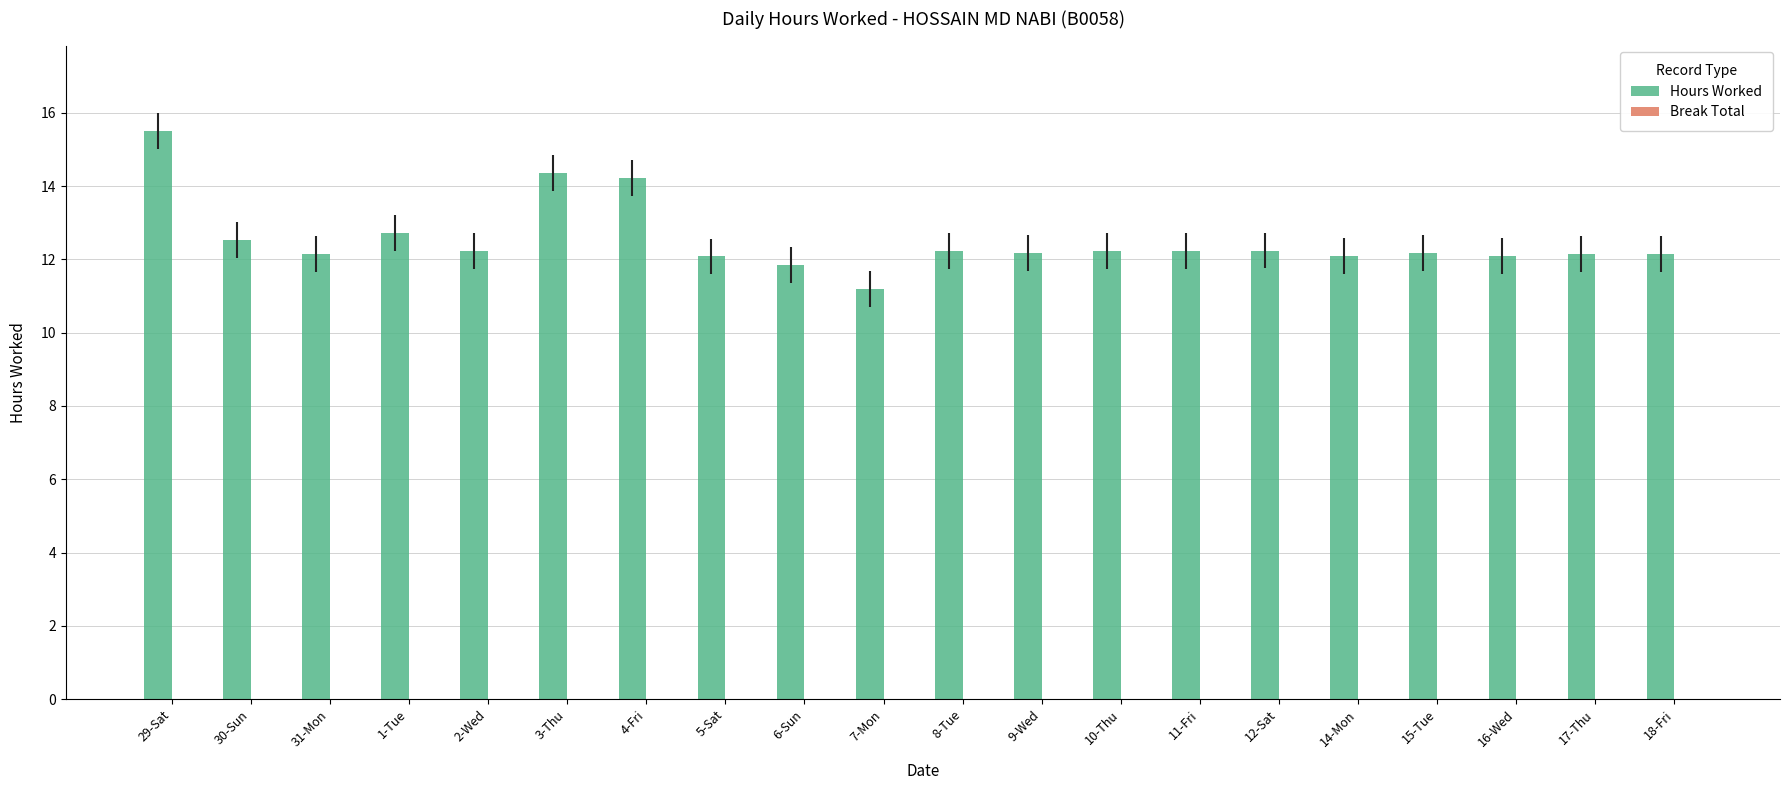

How many bars are there in total?

20